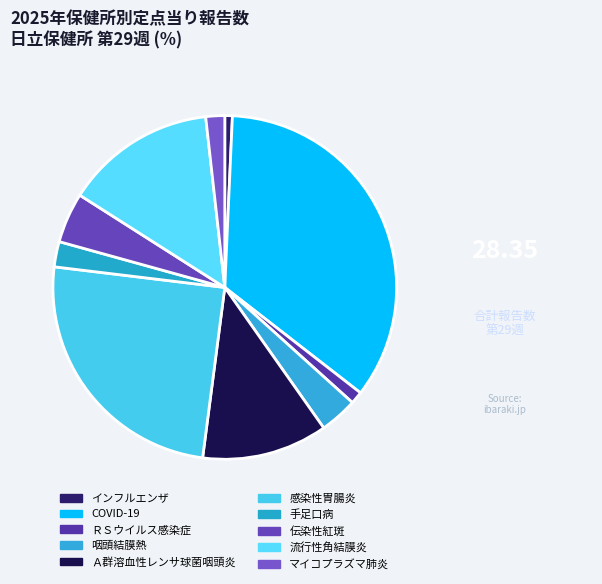

What is the total percentage of マイコプラズマ肺炎 and Ａ群溶血性レンサ球菌咽頭炎?

13.6%